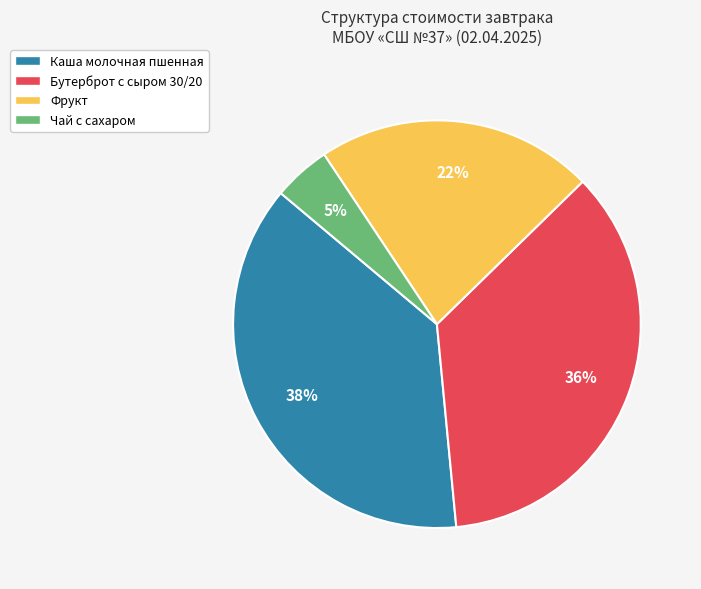

Combined, do Бутерброт с сыром 30/20 and Фрукт account for over 50%?

Yes